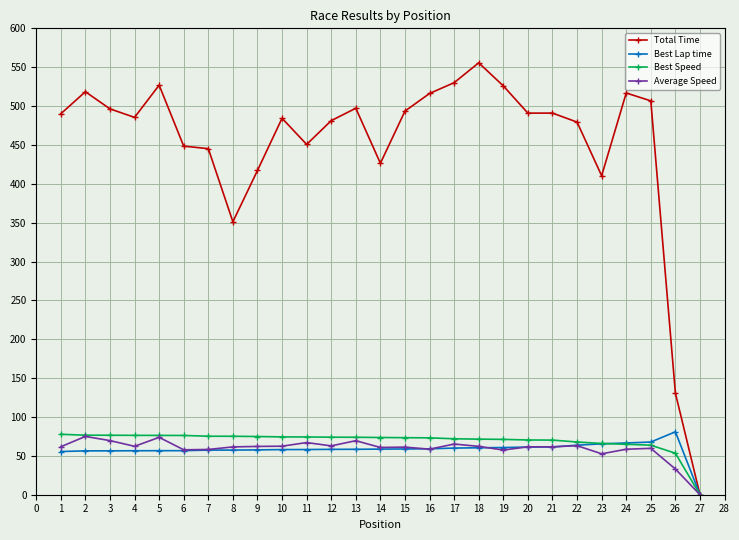

Is the value of Best Lap time at 25 greater than the value of Best Speed at 1?

No